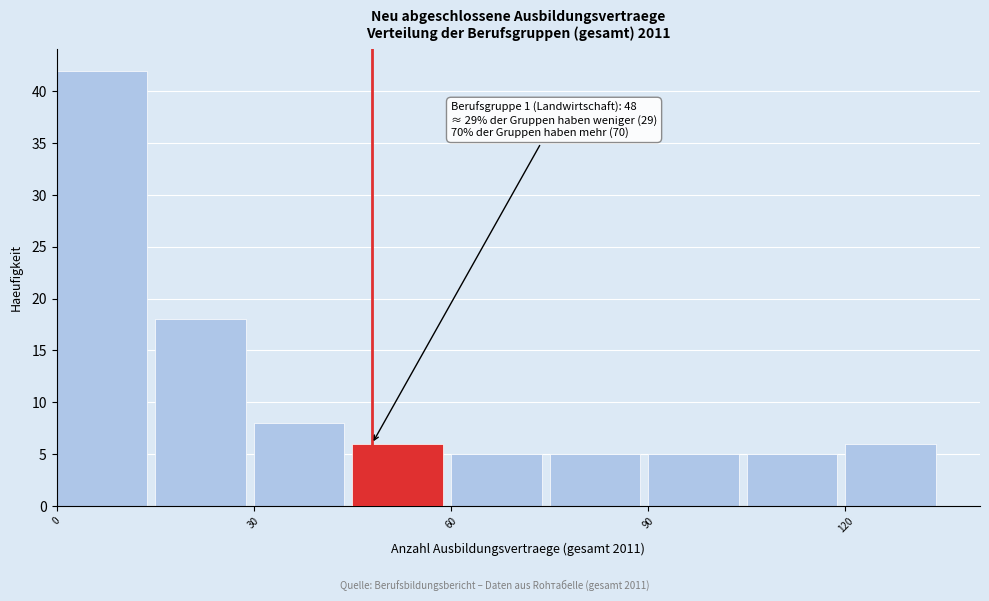

Around what value on the x-axis is the tallest bar? Give the approximate position of its centre, as read against the axis.

5